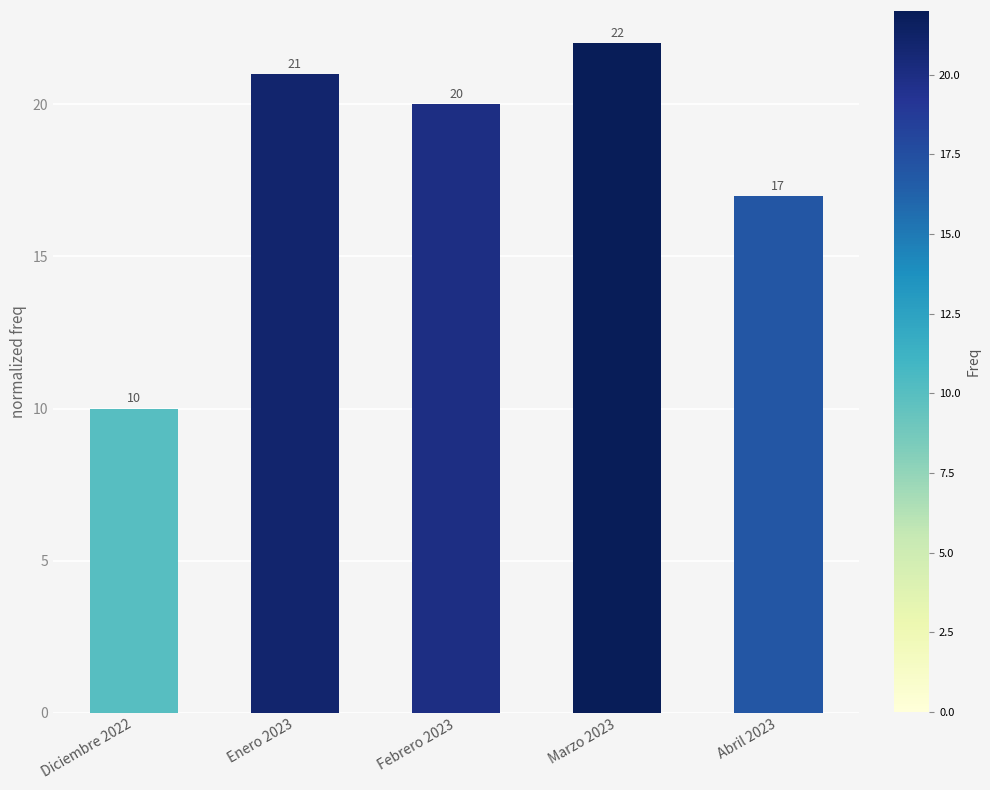

What is the minimum value shown in the chart?

10